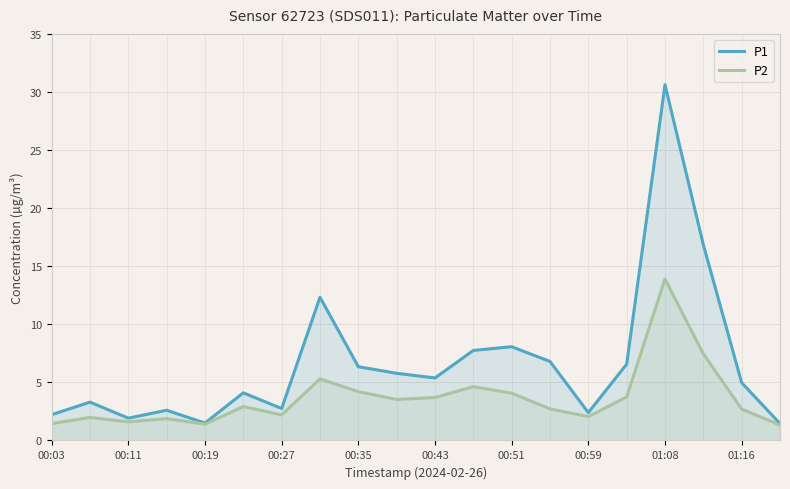

Reading left to right, transcribe all the data shown in this chart.

P1: 2.2	3.3	1.9	2.6	1.5	4.1	2.8	12.3	6.3	5.8	5.4	7.8	8.1	6.8	2.4	6.6	30.6	16.9	5.0	1.4
P2: 1.4	2.0	1.6	1.9	1.4	2.9	2.2	5.3	4.2	3.5	3.7	4.6	4.1	2.7	2.0	3.8	13.9	7.5	2.7	1.3